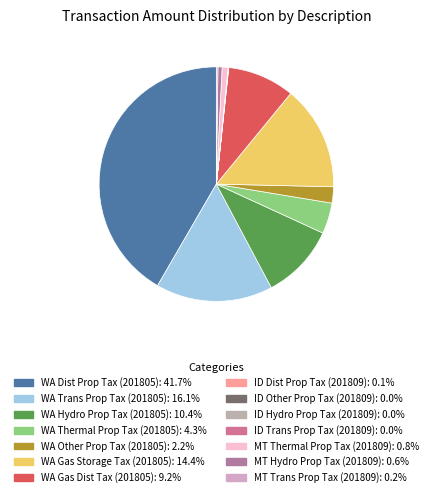

Is it true that MT Thermal Prop Tax (201809) is 1% of the pie?

True